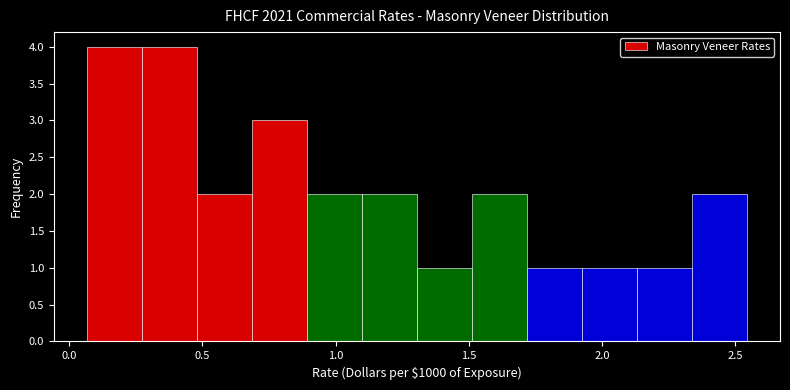

Reading left to right, list every bar in this chart as the range it spans on the x-axis followed by its height. Neither the bar edges nor the heights are printed on the chart, so give them approximately, as read against the axes.

0.05 to 0.25: 4
0.25 to 0.50: 4
0.50 to 0.70: 2
0.70 to 0.90: 3
0.90 to 1.10: 2
1.10 to 1.30: 2
1.30 to 1.50: 1
1.50 to 1.70: 2
1.70 to 1.95: 1
1.95 to 2.15: 1
2.15 to 2.35: 1
2.35 to 2.55: 2